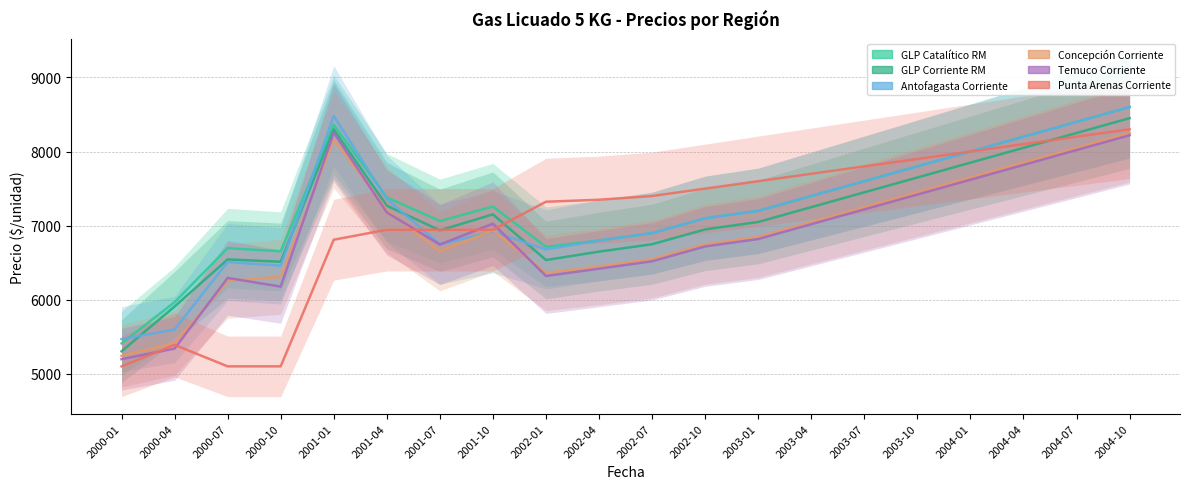

Between which two adjacent categories do Temuco Corriente and Concepción Corriente first intersect?

2000-04 and 2000-07